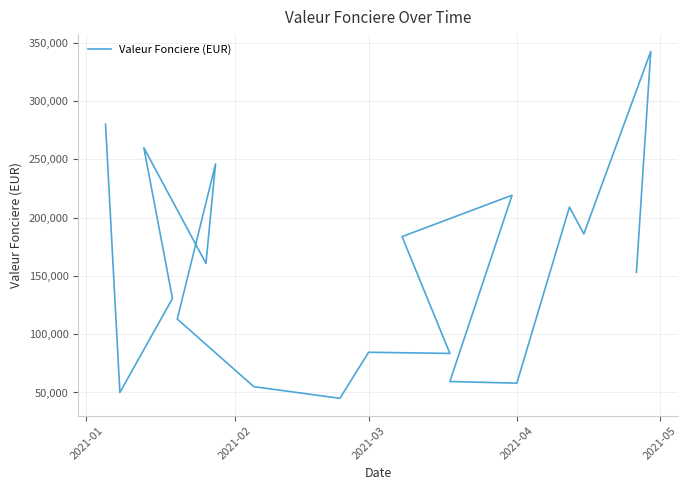

Is it true that the value at 17 is 318102?

False